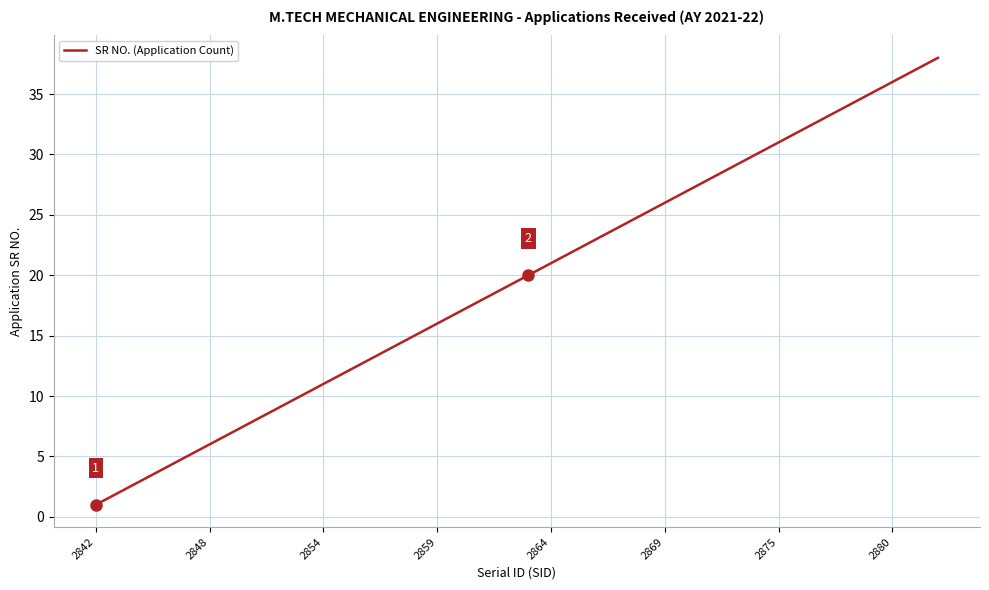

What is the greatest value displayed?

38